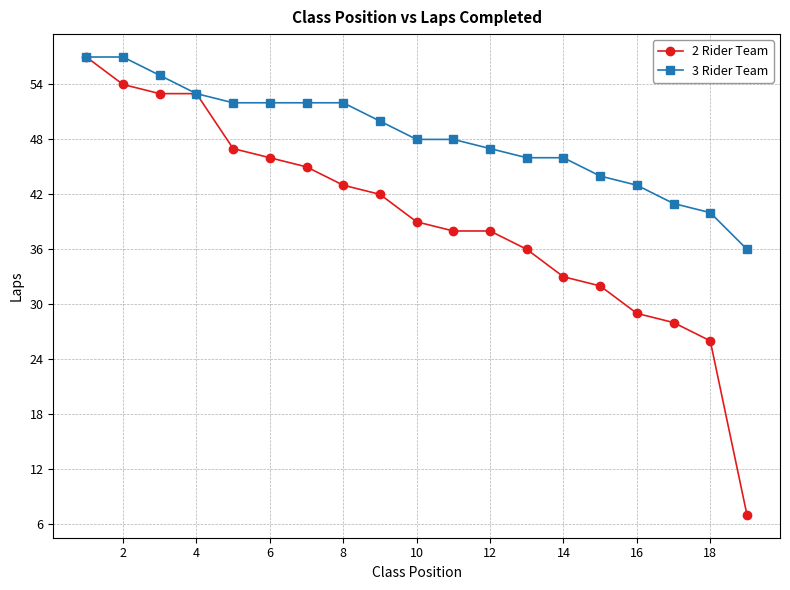

What is the value of the 2 Rider Team point at the 1st from the left?

57